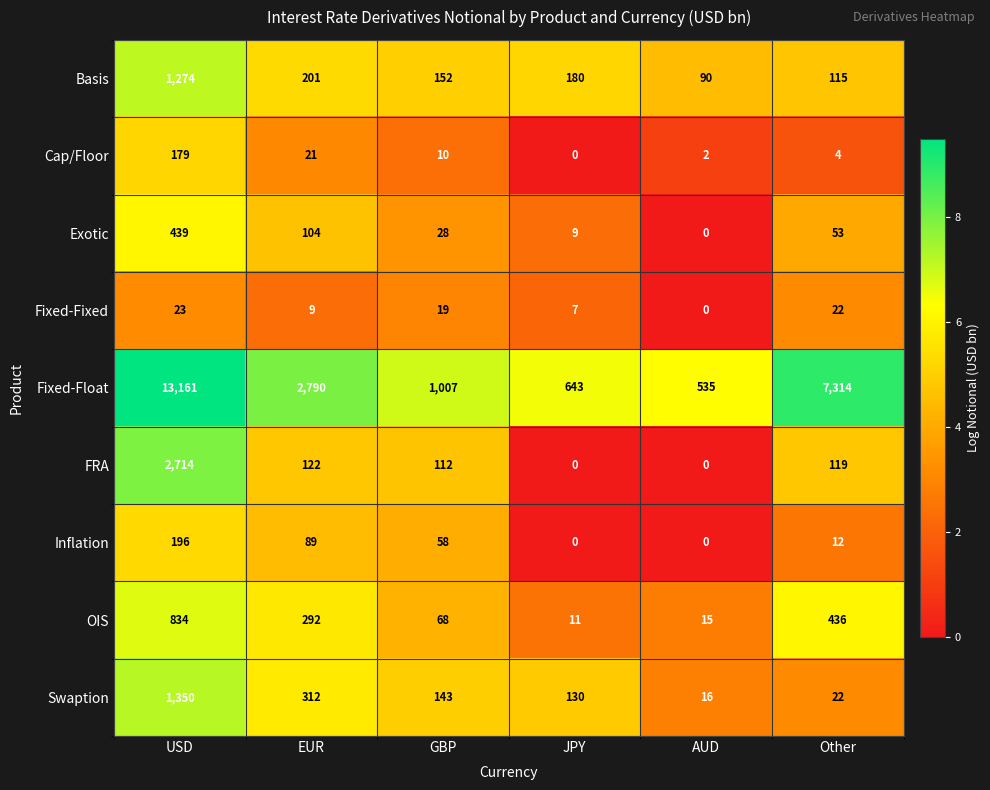

Which series has the widest spread of values?

Fixed-Float